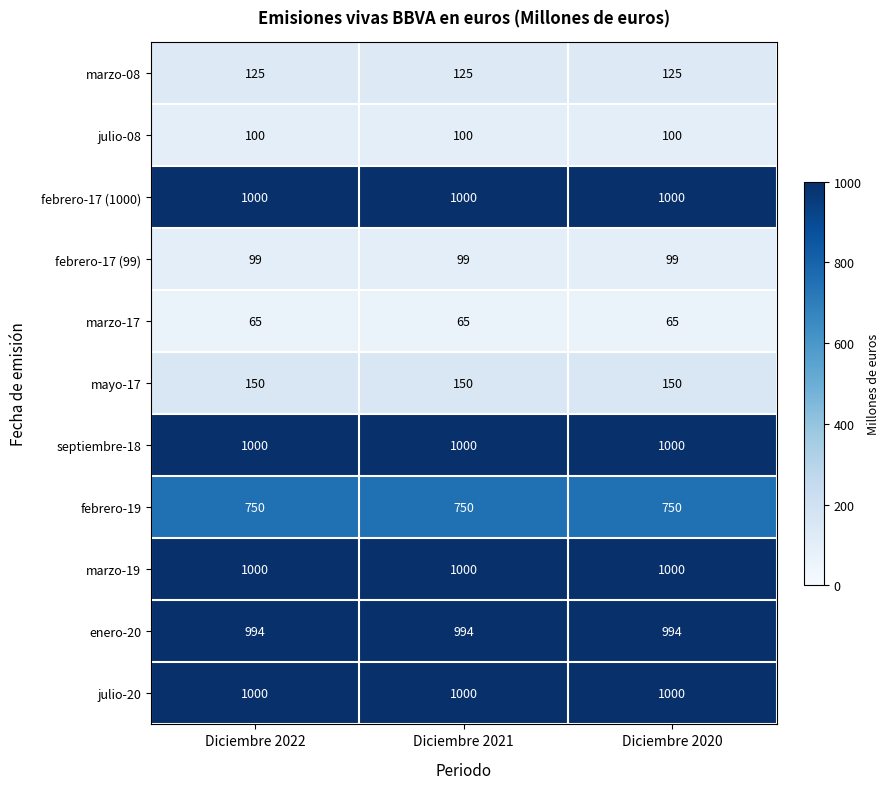

What is the sum of the marzo-08 values at Diciembre 2022 and Diciembre 2020?

250